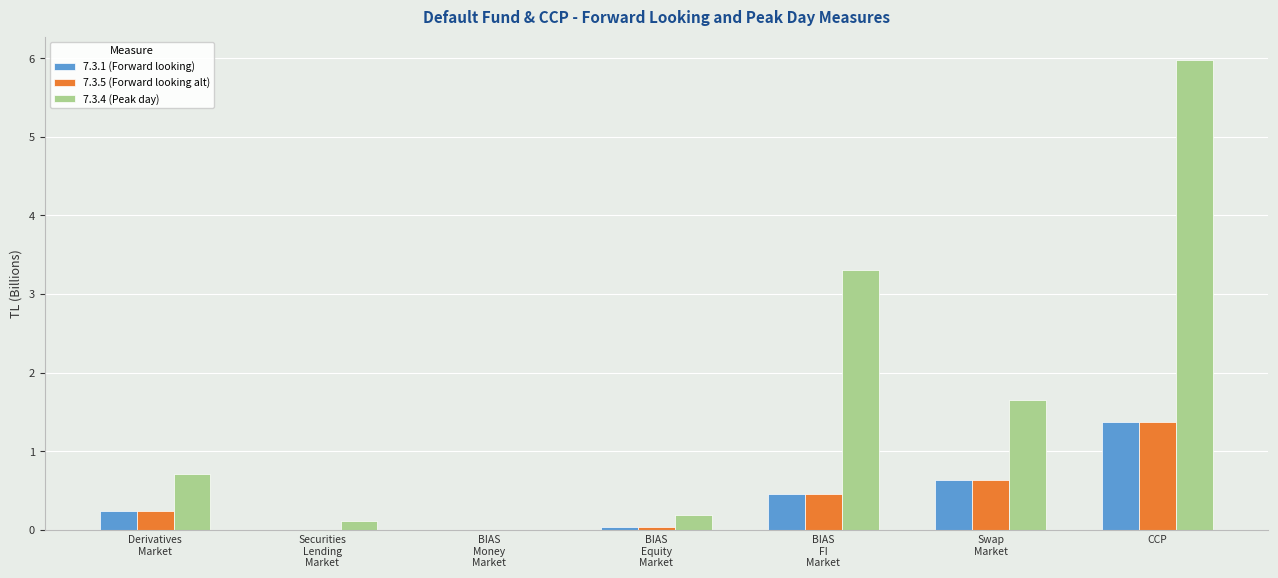

What is the difference between the 7.3.1 (Forward looking) values at Swap
Market and CCP?

0.7